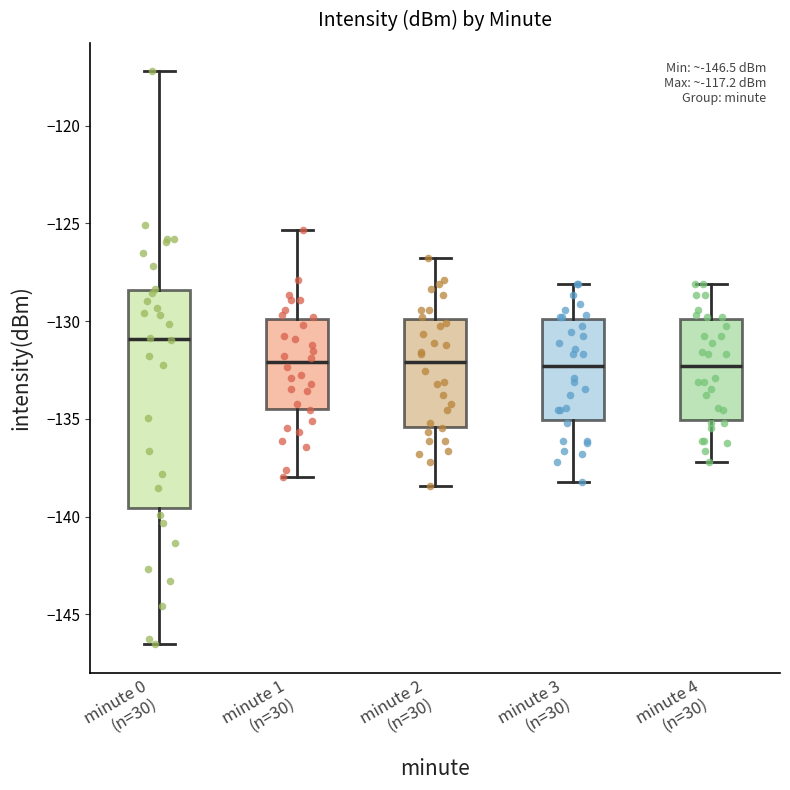

Comparing the boxes themselves (not the whiskers), which one is the tallest?

minute 0 (n=30)